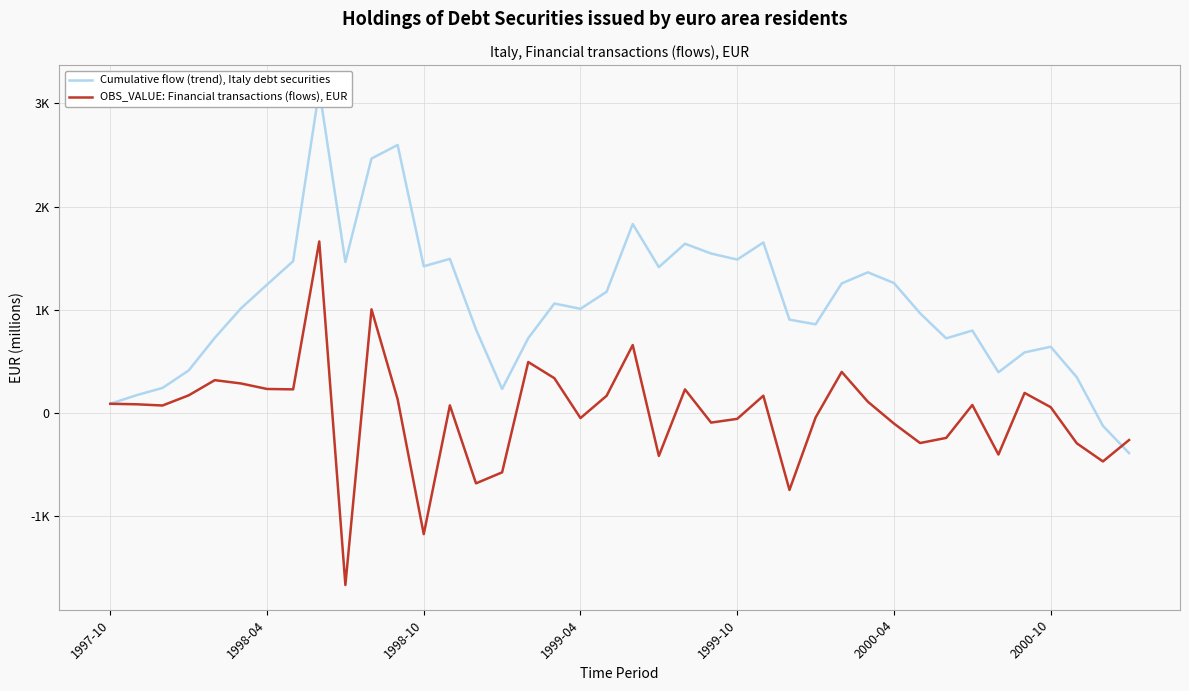

True or false: OBS_VALUE: Financial transactions (flows), EUR has a value of 590.2 at 10.

False